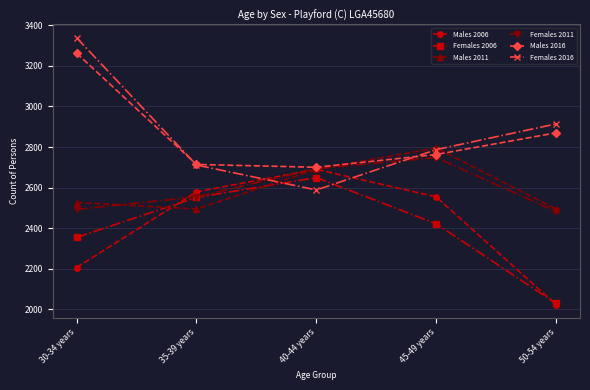

What is the value of the Females 2011 point at the 1st from the left?

2492